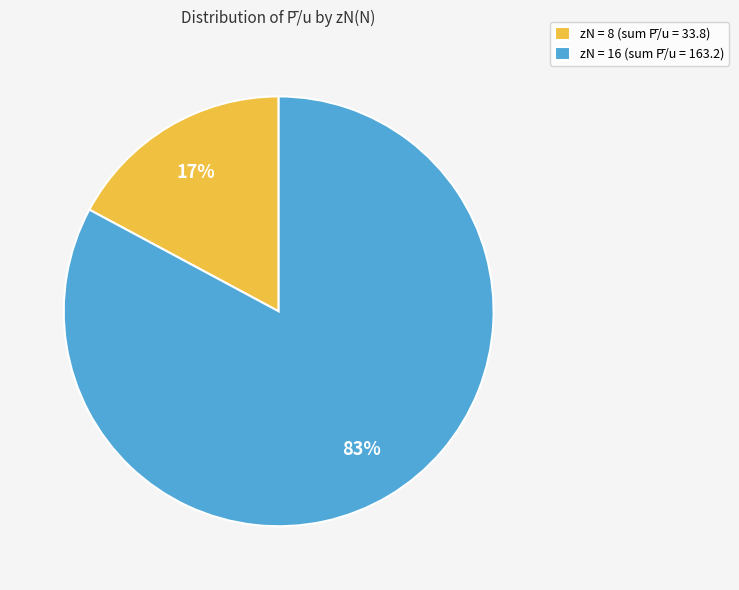

Does any single category account for the majority?

Yes